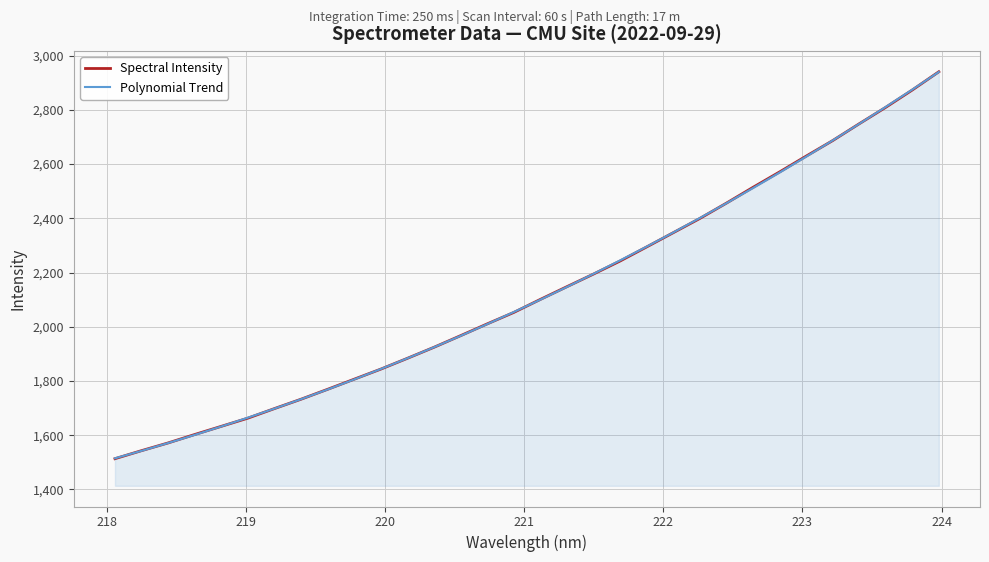

Does the chart have visible grid lines?

Yes